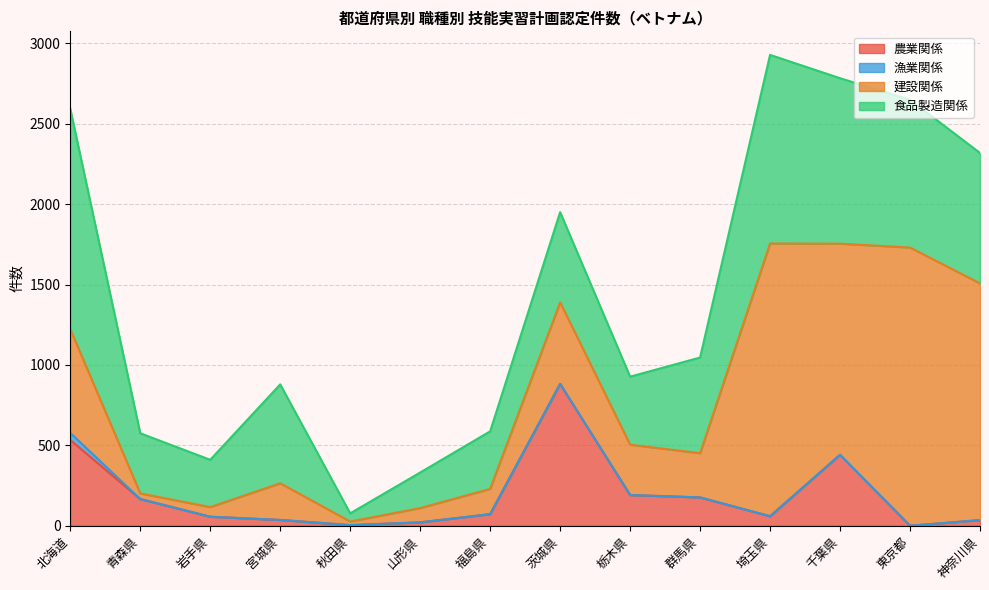

How many data points in 食品製造関係 are above 595?

6